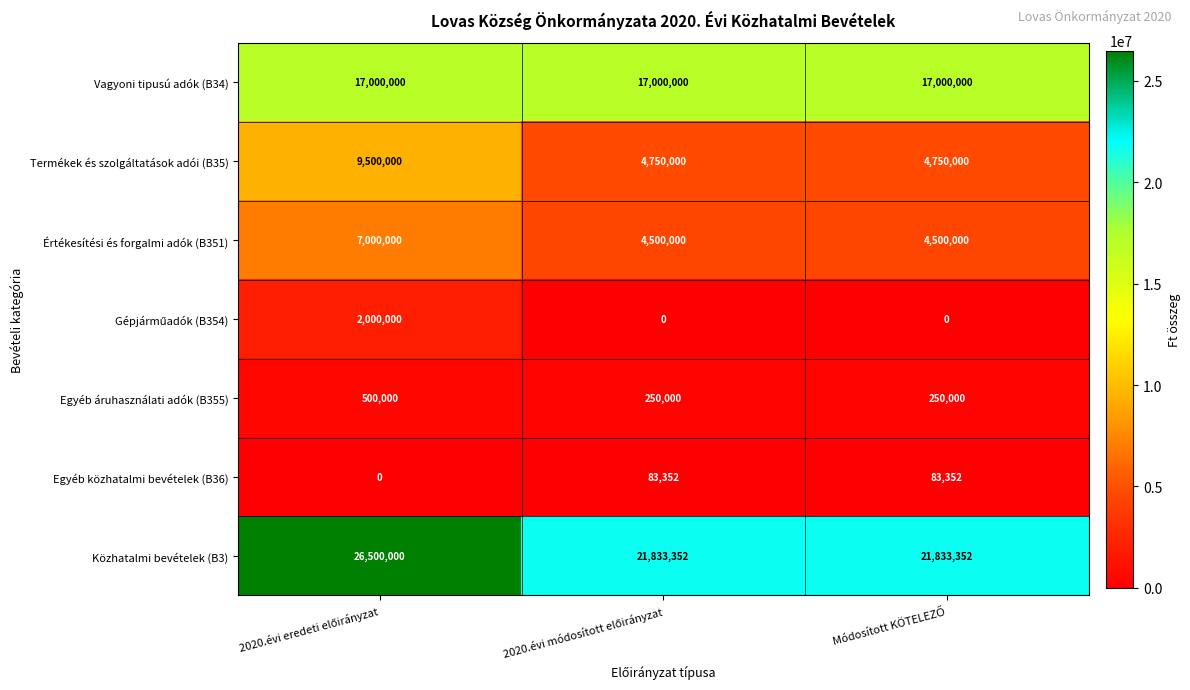

Which series has the largest range (max minus min)?

Termékek és szolgáltatások adói (B35)